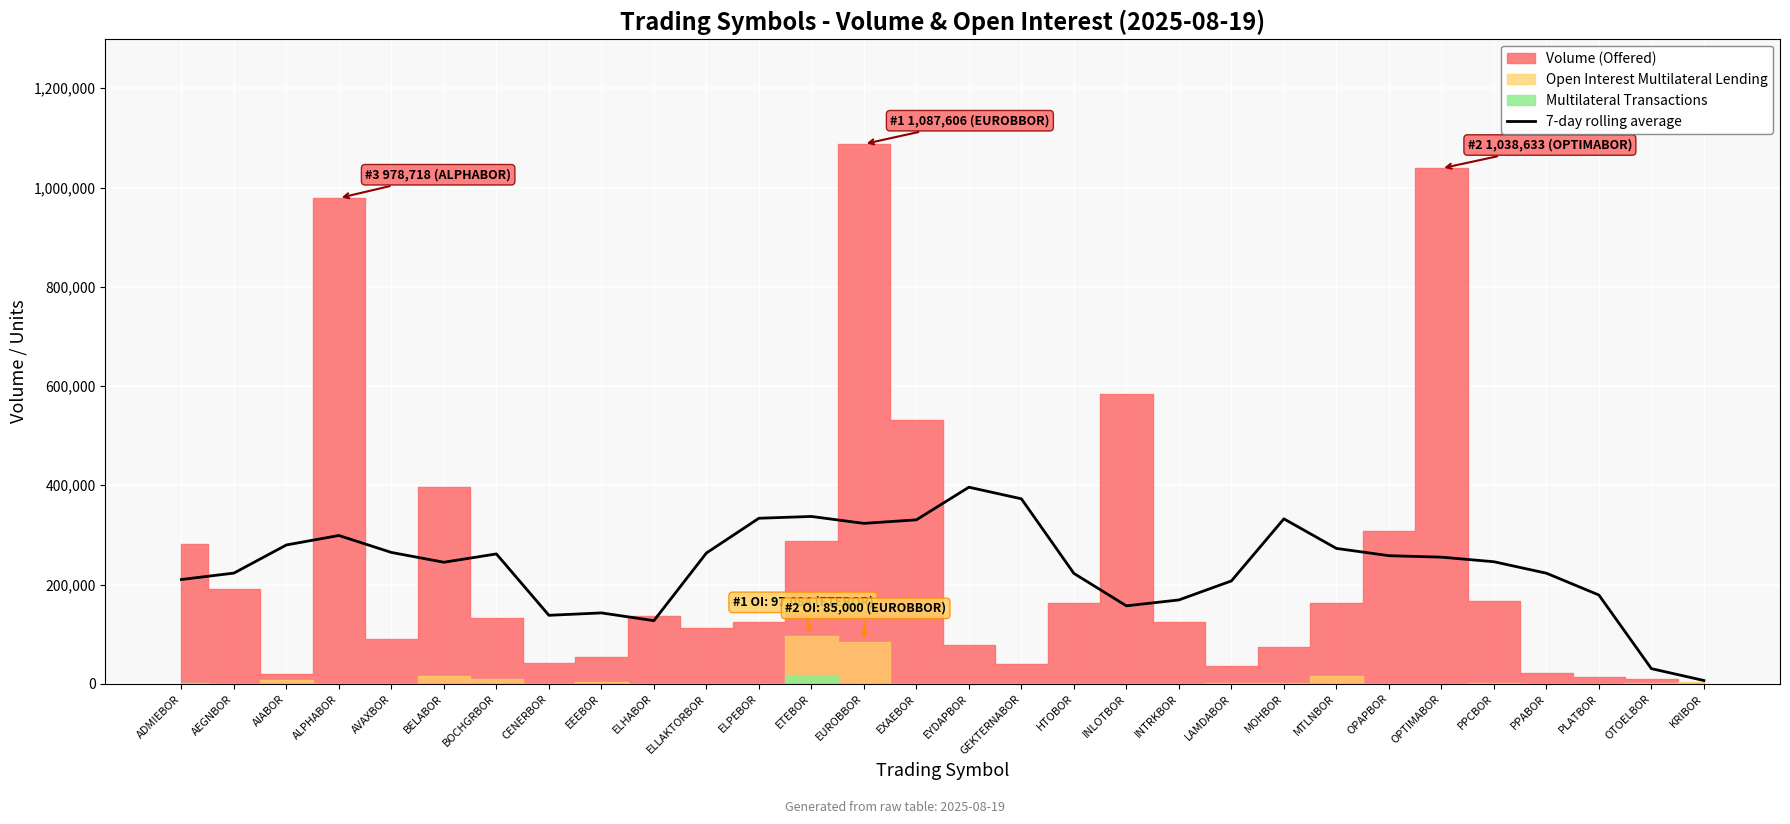

The 7-day rolling average series shows 117241.3 at AEGNBOR. True or false?

False